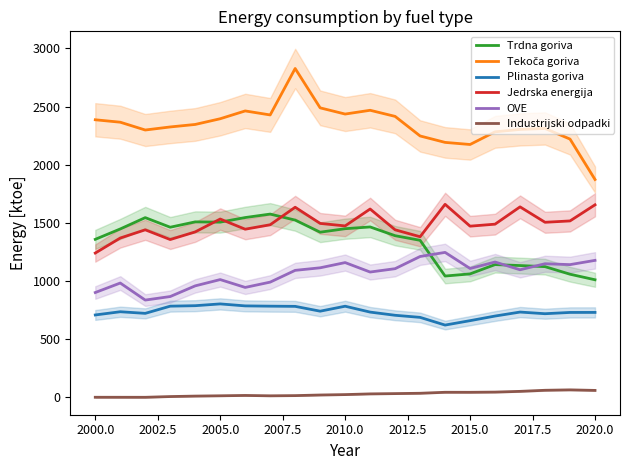

True or false: OVE and Industrijski odpadki cross at least once.

False